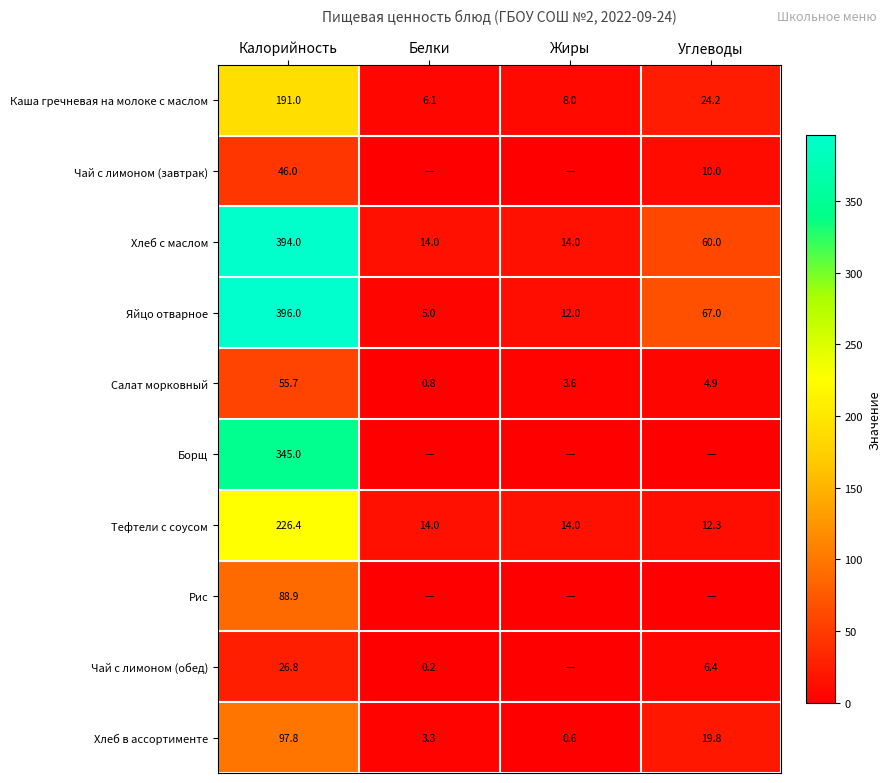

Is it true that Хлеб с маслом equals 14.0 at Жиры?

True